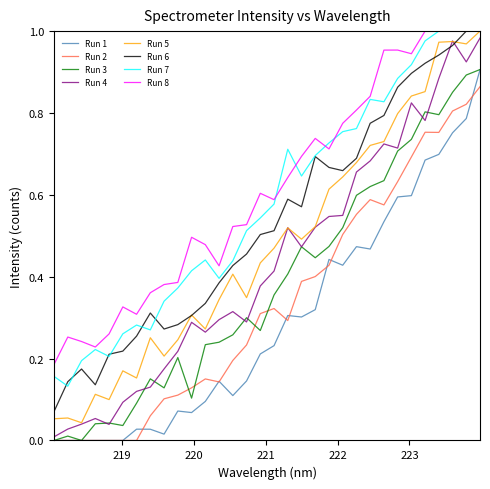

True or false: Run 5 and Run 2 intersect in this chart.

False